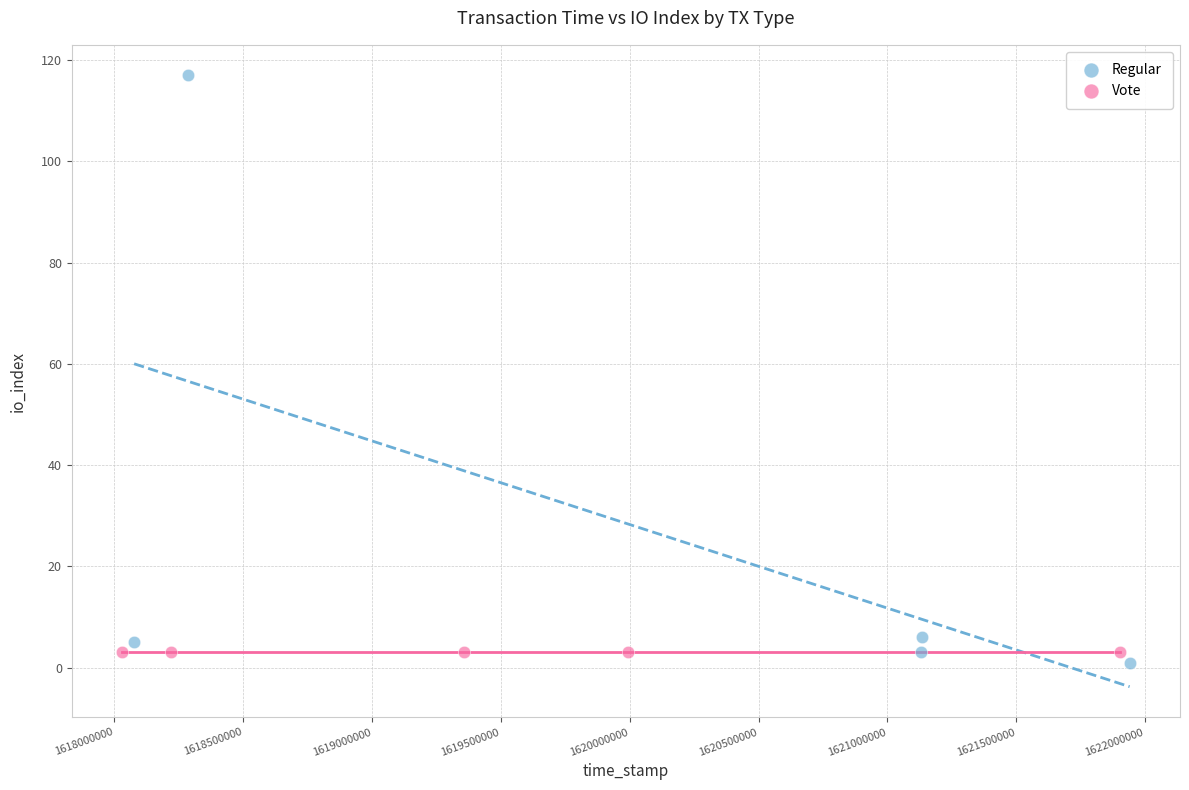

Which series contains the lowest Y value?

Regular